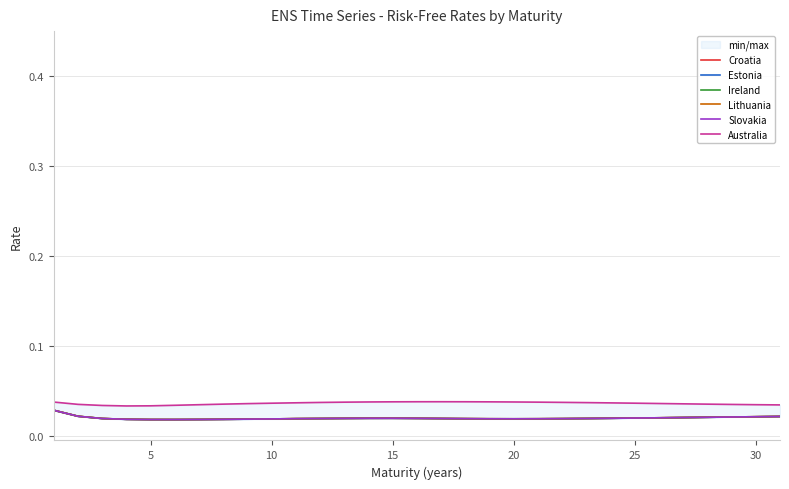

What are all the series names shown in the legend?

Croatia, Estonia, Ireland, Lithuania, Slovakia, Australia